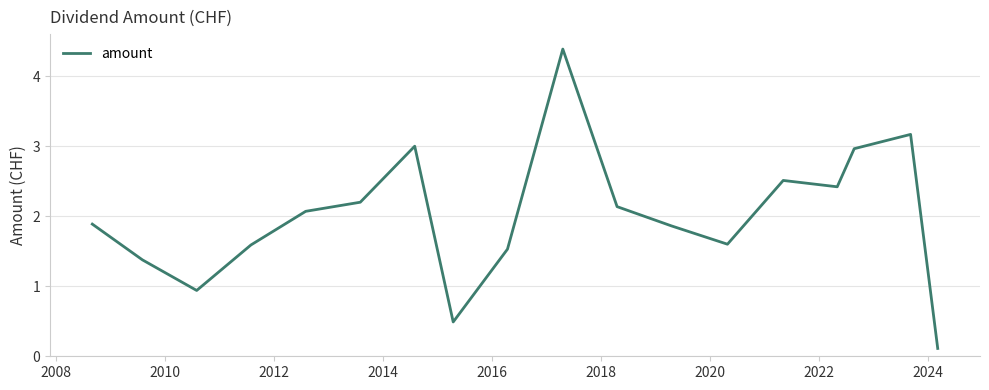

What is the difference between the maximum and minimum values?

4.3